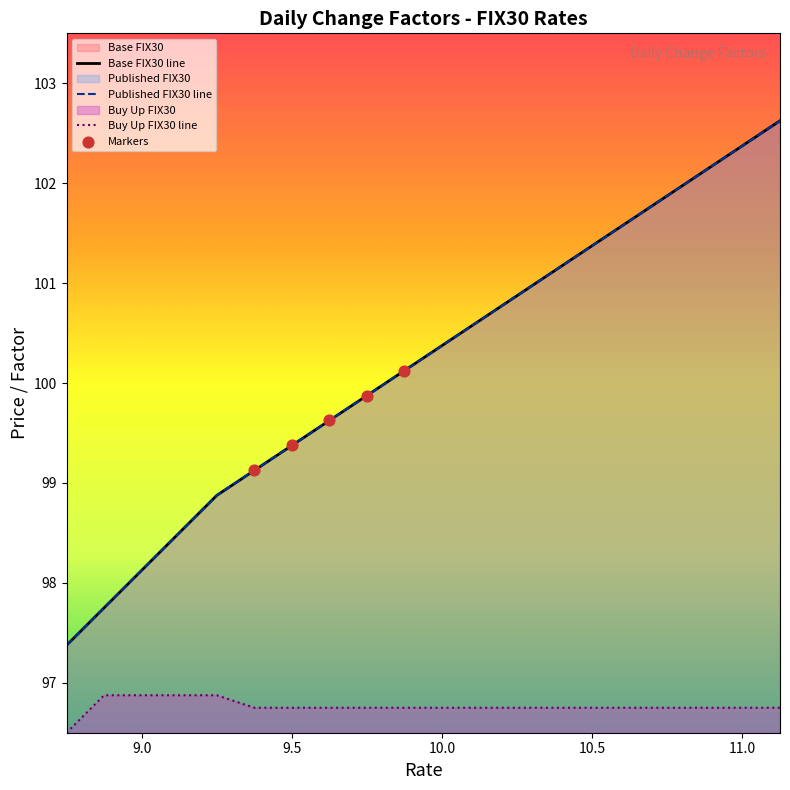

Which series reaches the maximum Y coordinate?

Base FIX30